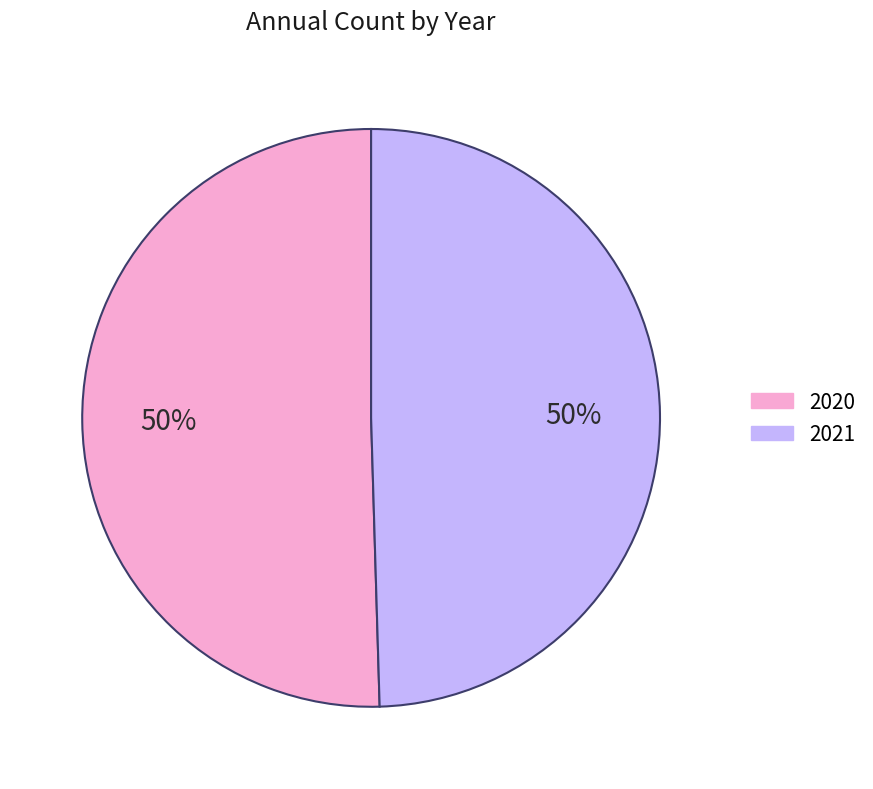

To the nearest percent, what is the average slice percentage?

50%